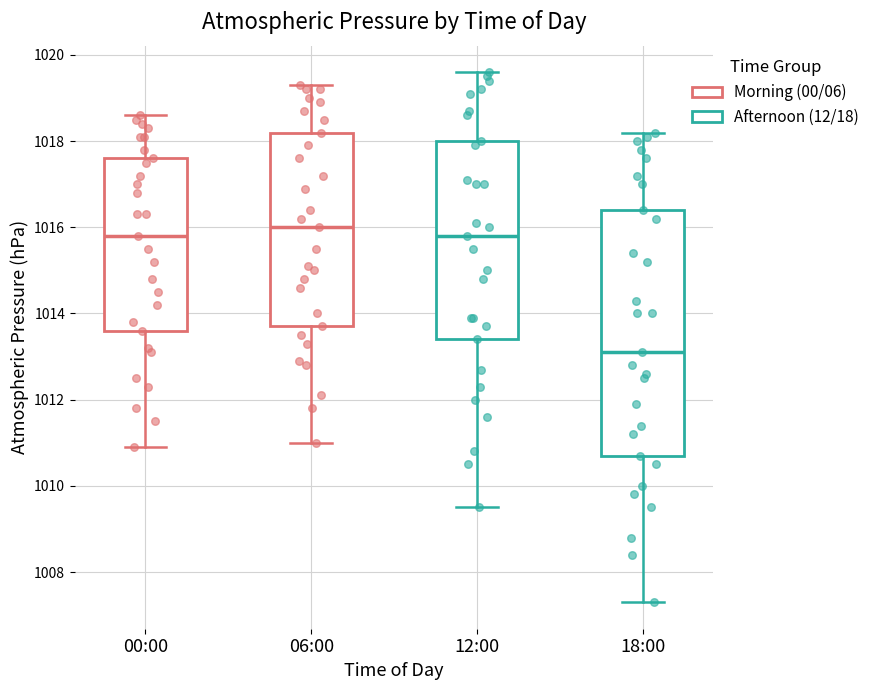

Reading left to right, read every box against the y-axis: the position of its median line, the range the box covers, and the ends of its whiskers. The values are not printed on the chart, so give them approximately, as read against the axis.

00:00: median 1015.8, box 1013.6 to 1017.6, whiskers 1011.0 to 1018.6
06:00: median 1016.0, box 1013.8 to 1018.2, whiskers 1011.0 to 1019.4
12:00: median 1015.8, box 1013.4 to 1018.0, whiskers 1009.6 to 1019.6
18:00: median 1013.2, box 1010.8 to 1016.4, whiskers 1007.4 to 1018.2